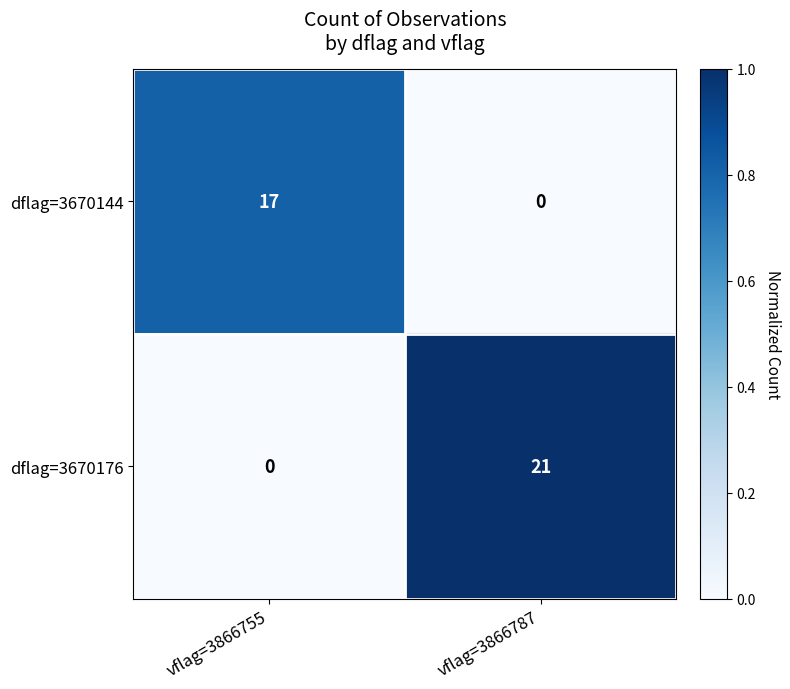

Which series changed the most between vflag=3866755 and vflag=3866787?

dflag=3670176